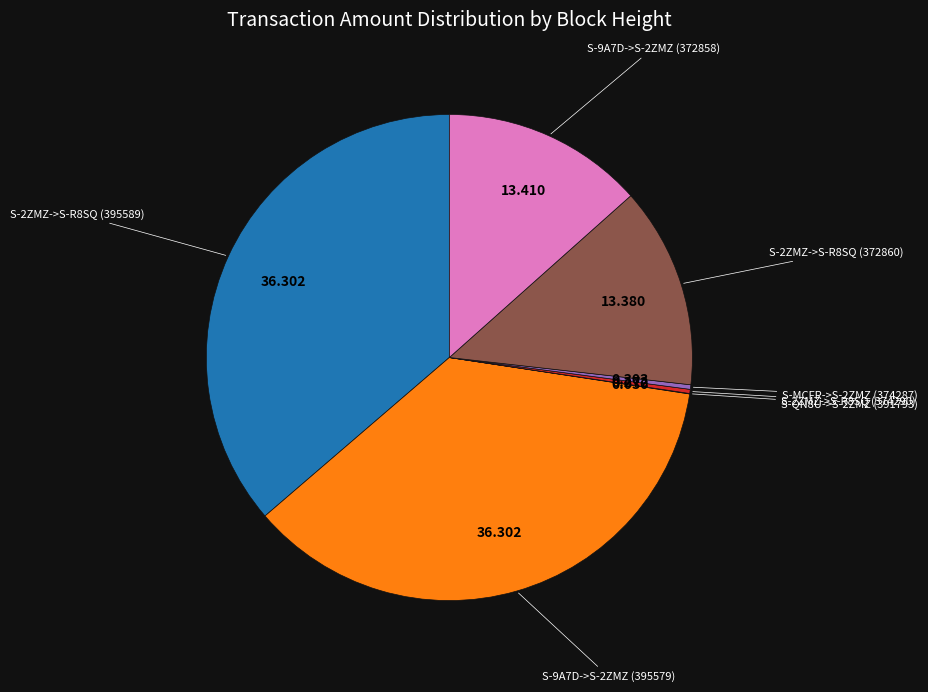

Is there any slice that represents more than half of the pie?

No